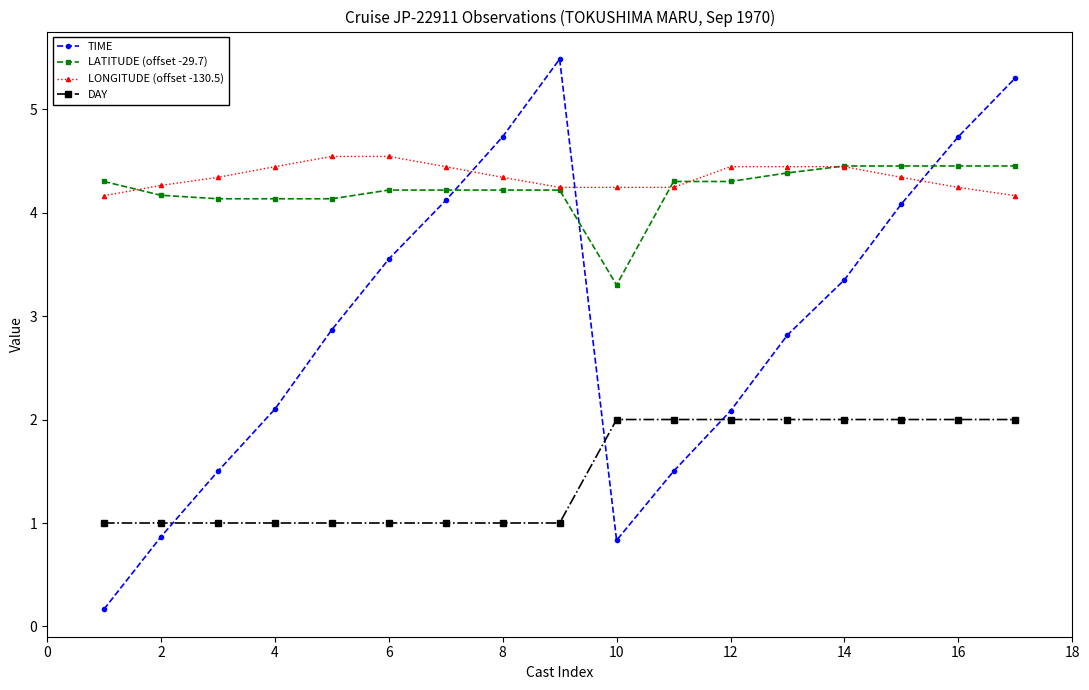

How many lines are shown in the chart?

4